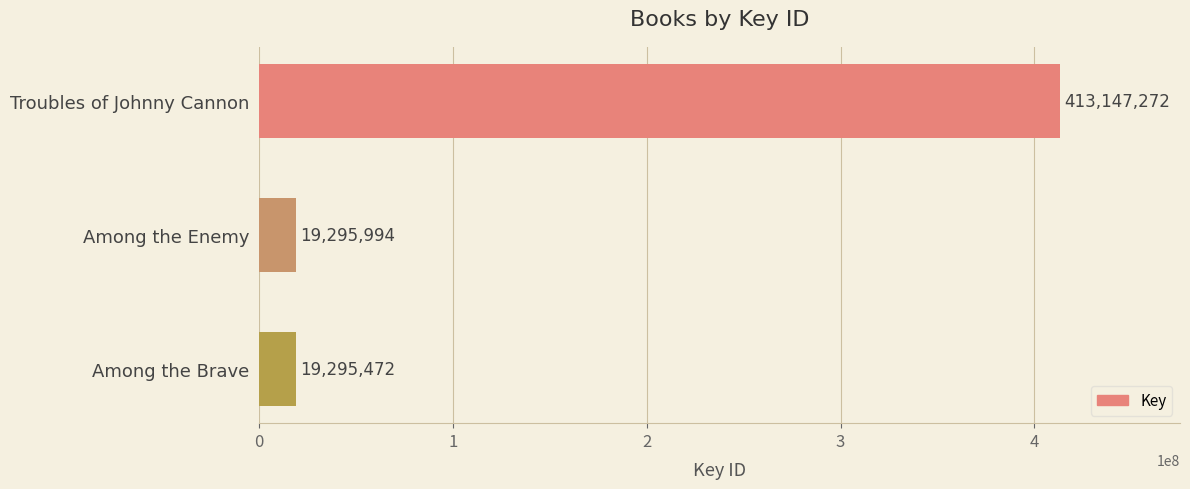

What is the minimum value shown in the chart?

19295472